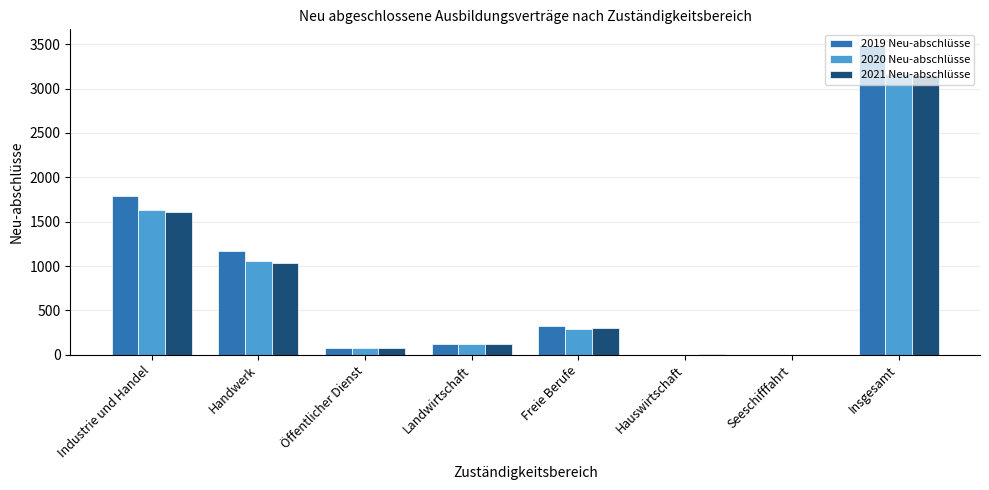

Between Industrie und Handel and Landwirtschaft, which series saw the biggest shift?

2019 Neu-abschlüsse